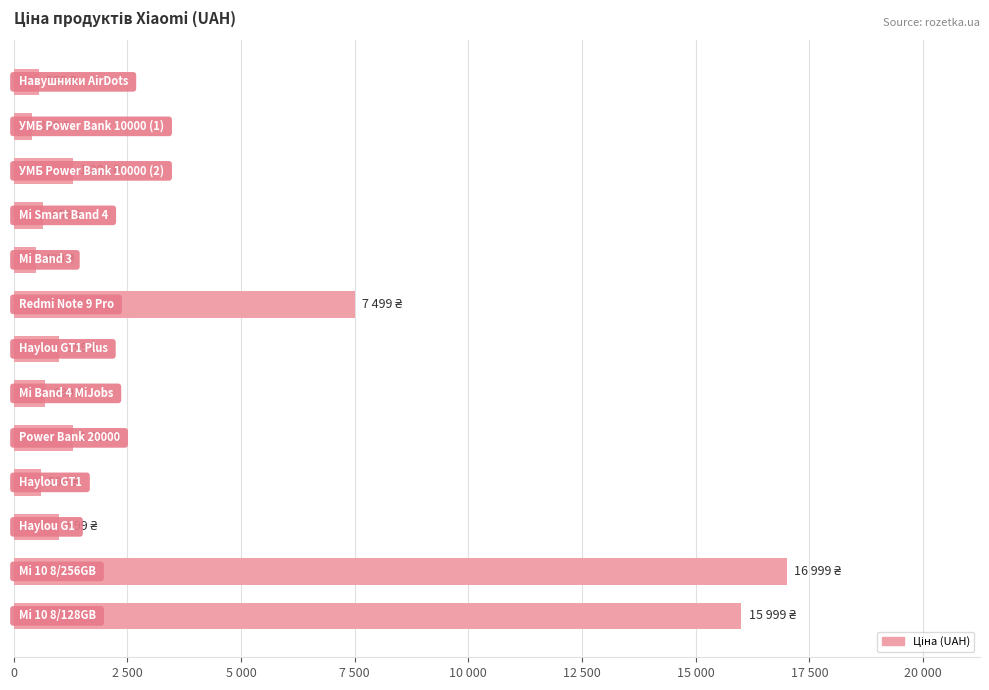

How many values are below 999?

6